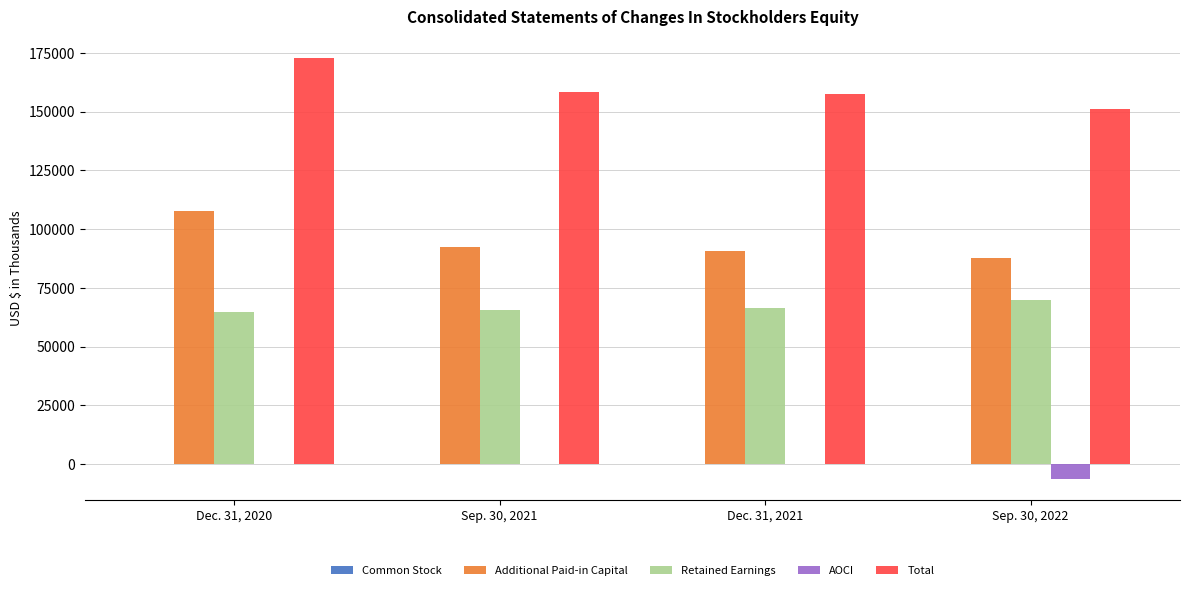

How many categories are shown in the chart?

4